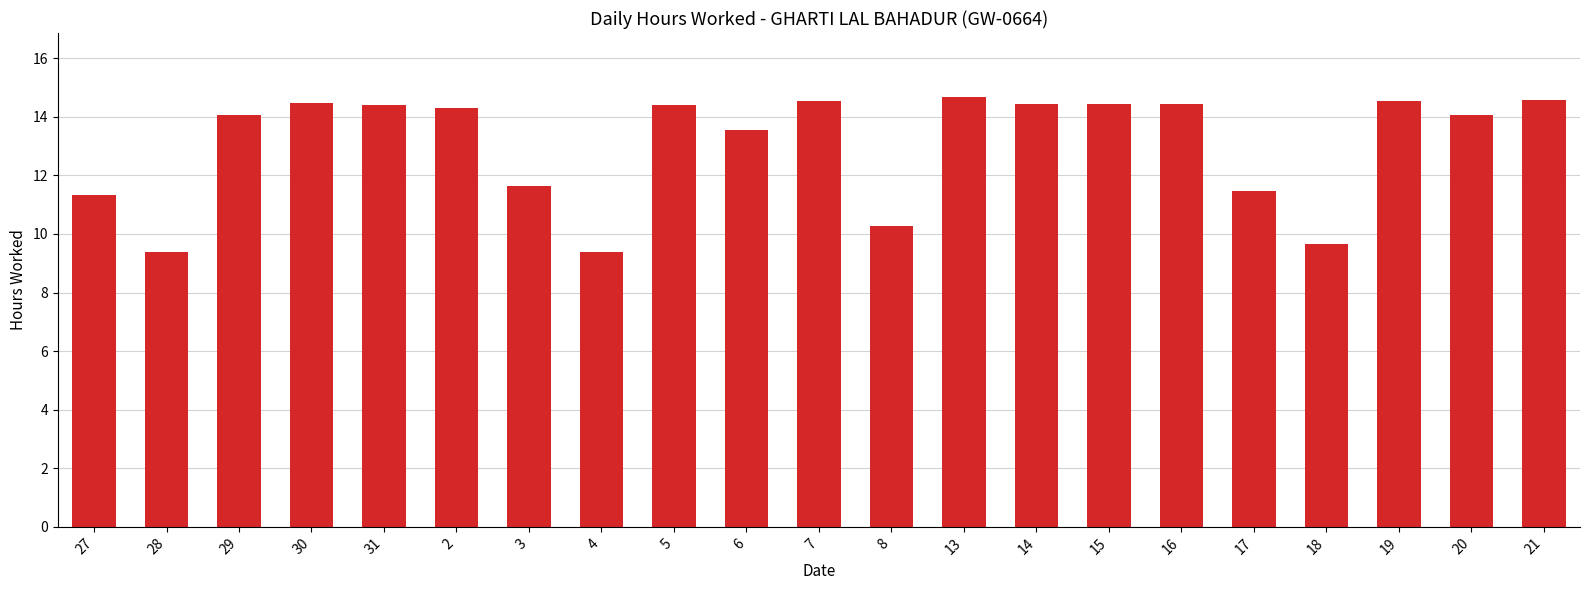

What value does the data have at 7?

14.5